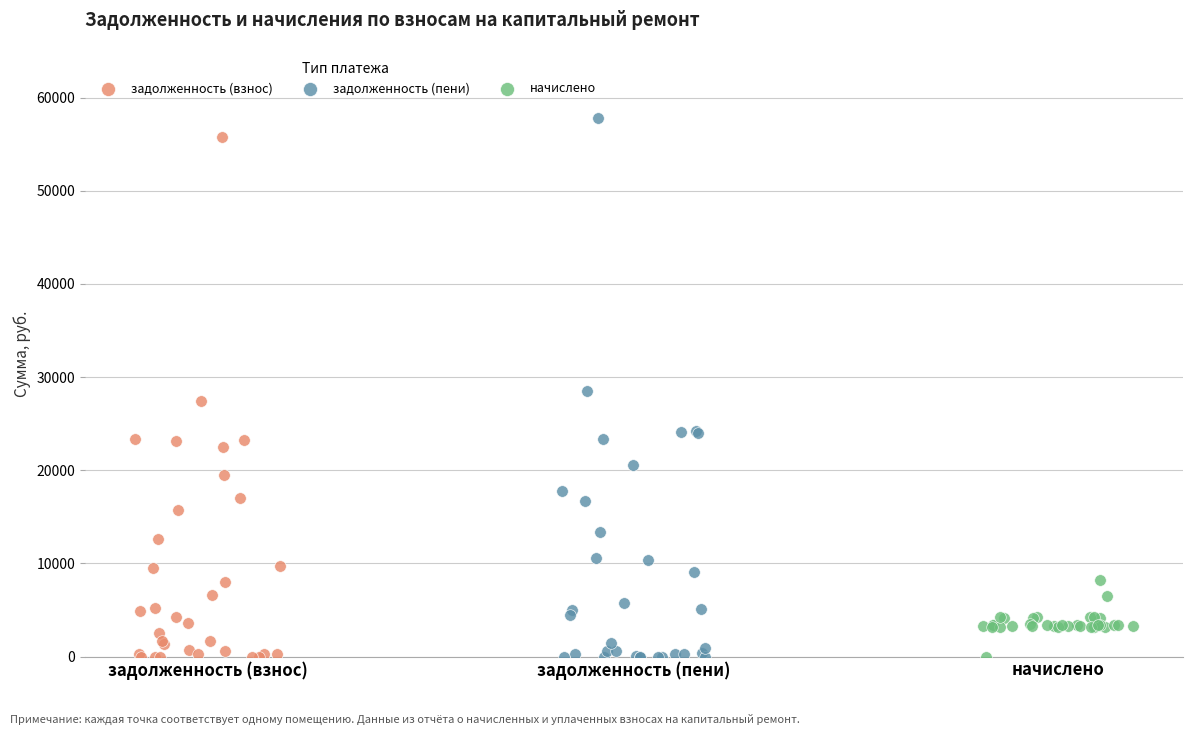

Which series has the largest Y range (max minus min)?

задолженность (пени)